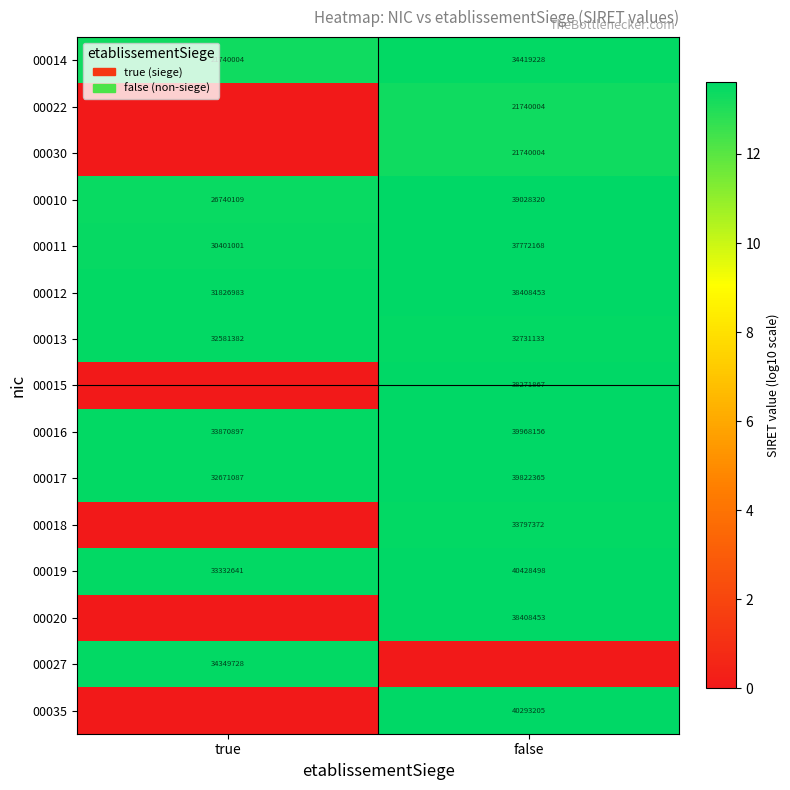

Count the number of categories in the chart.

2